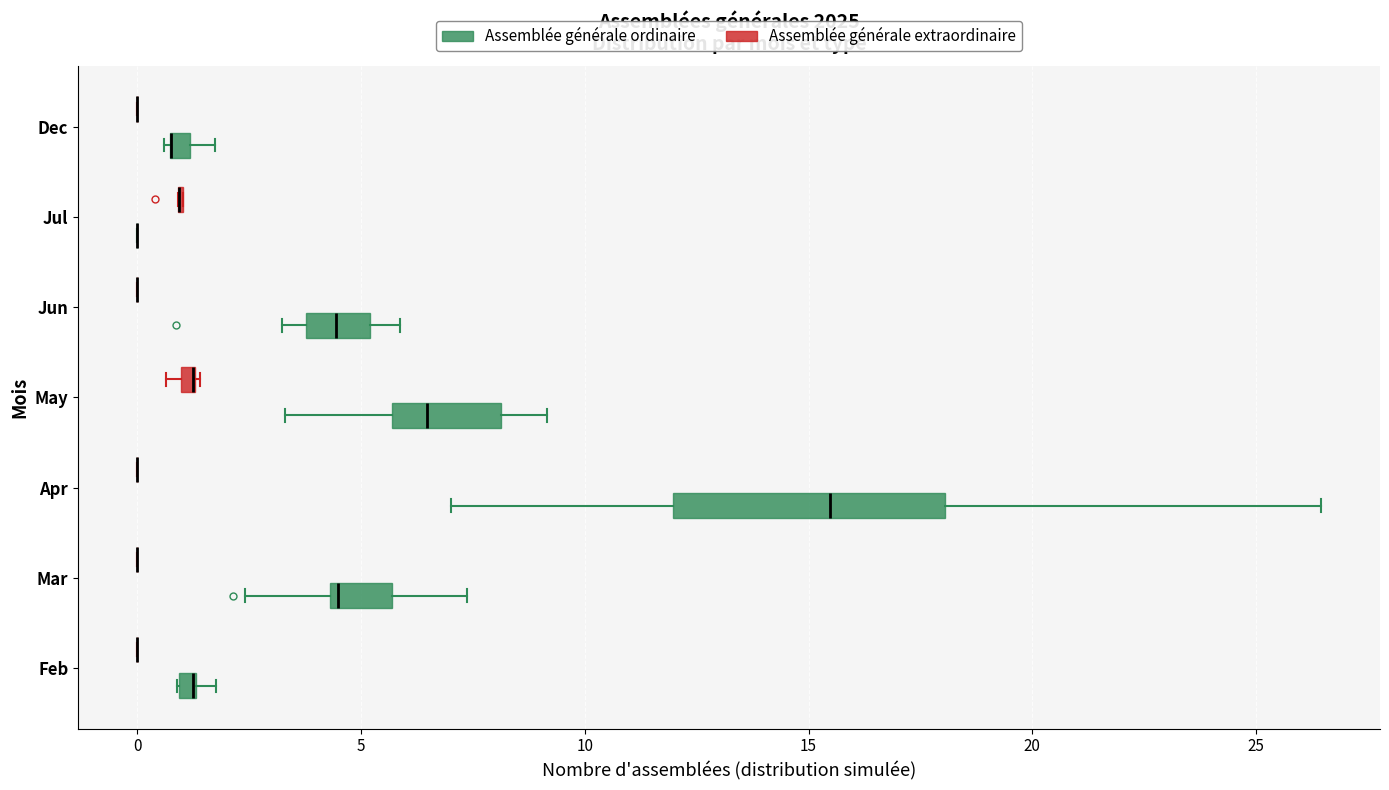

Which box is the widest, from its left edge to its right edge?

Apr (Assemblée générale ordinaire)